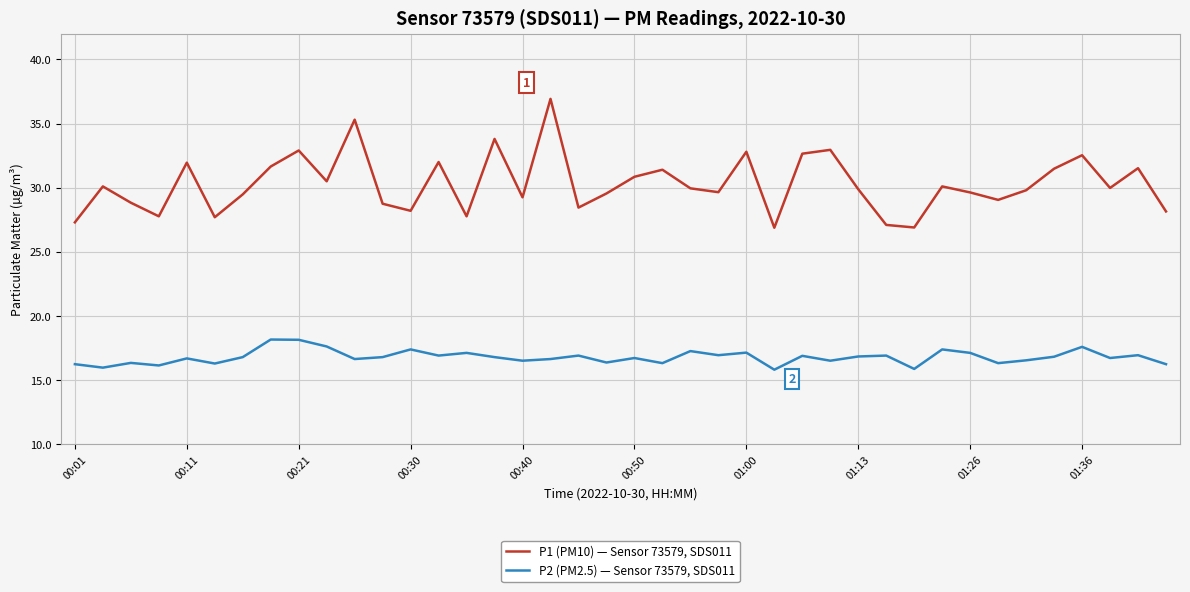

Rank the series by their maximum value, from highest to lowest.

P1 (PM10) — Sensor 73579, SDS011, P2 (PM2.5) — Sensor 73579, SDS011